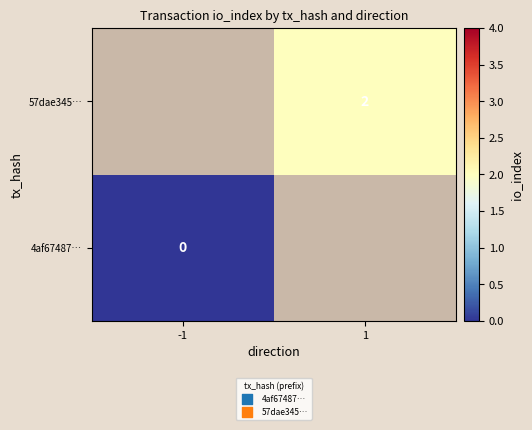

Is the value of 4af67487… at -1 greater than the value of 57dae345… at 1?

No